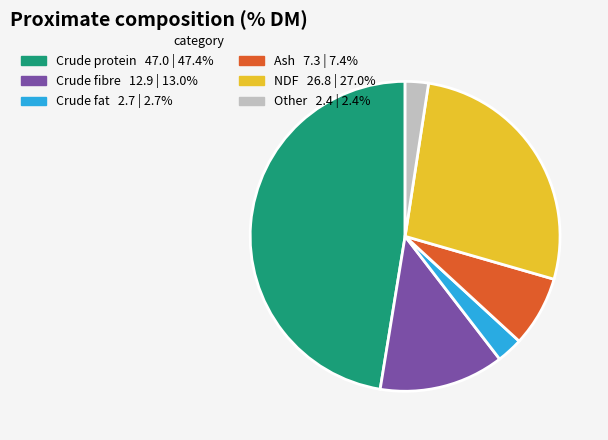

What is the largest slice in the pie chart?

Crude protein